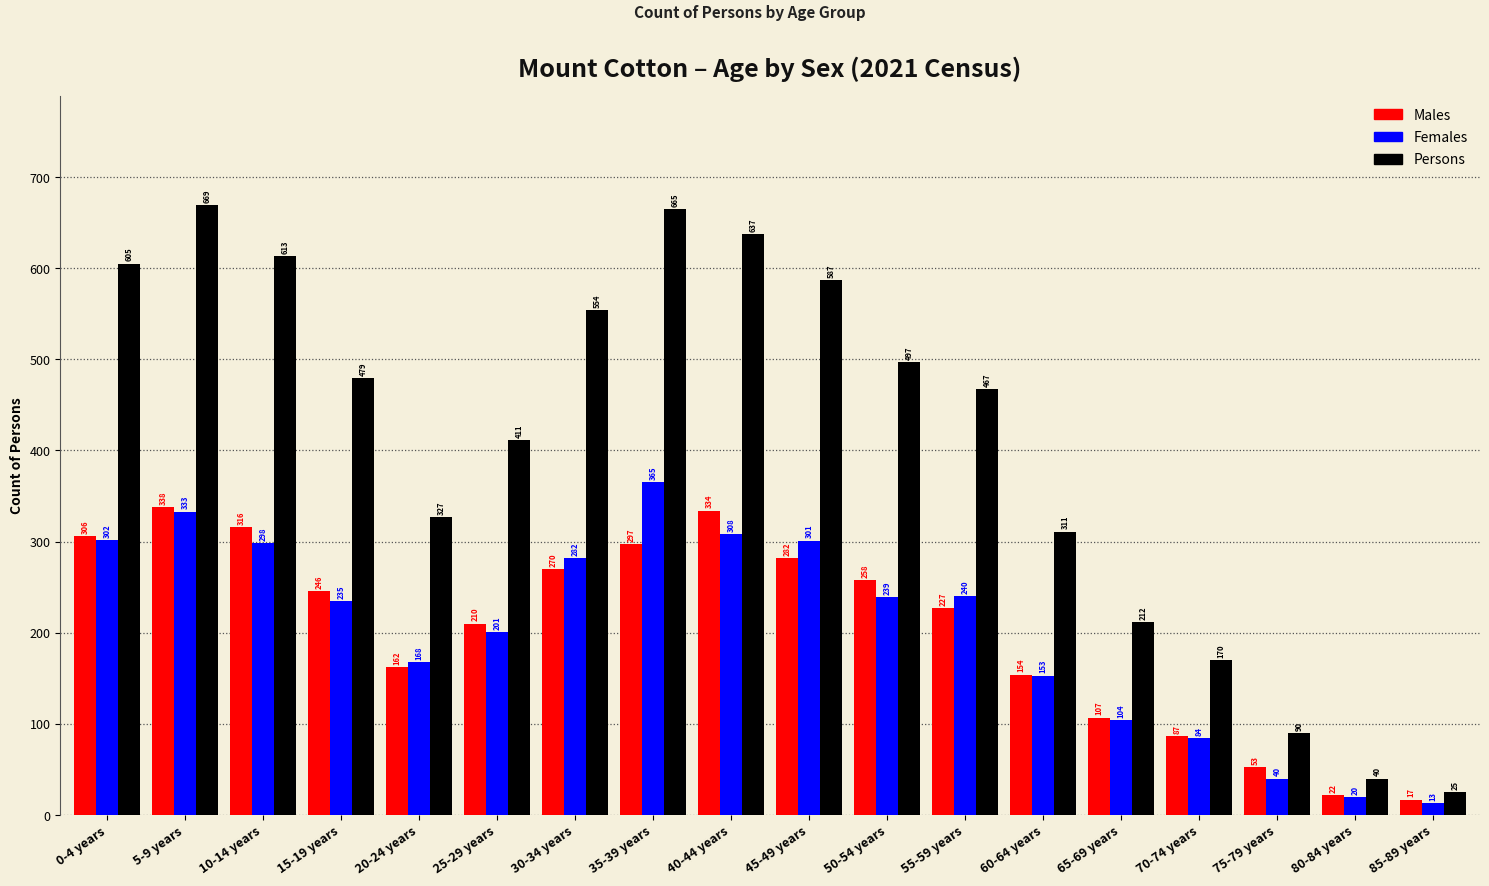

Where does the Persons series first go above 479?

0-4 years